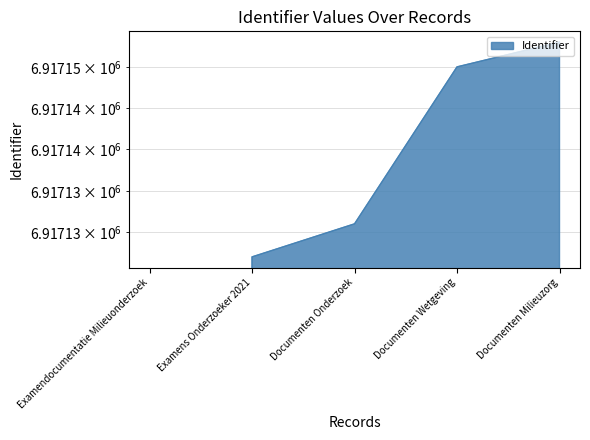

The value at Examens Onderzoeker 2021 is 6917127. True or false?

True